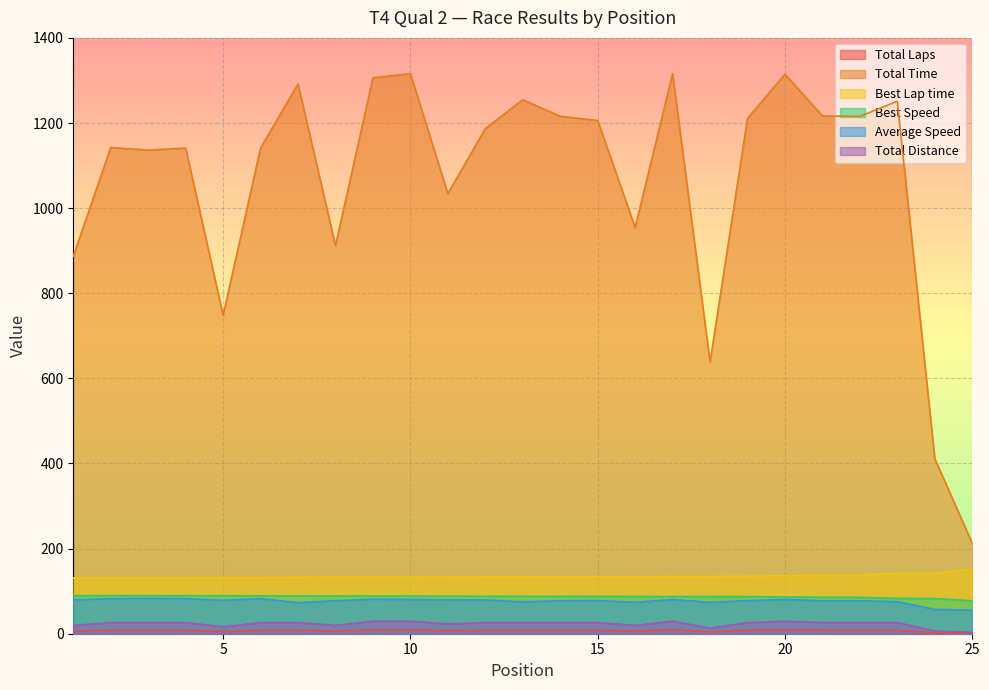

Which category has the lowest value in the Best Lap time series?

1